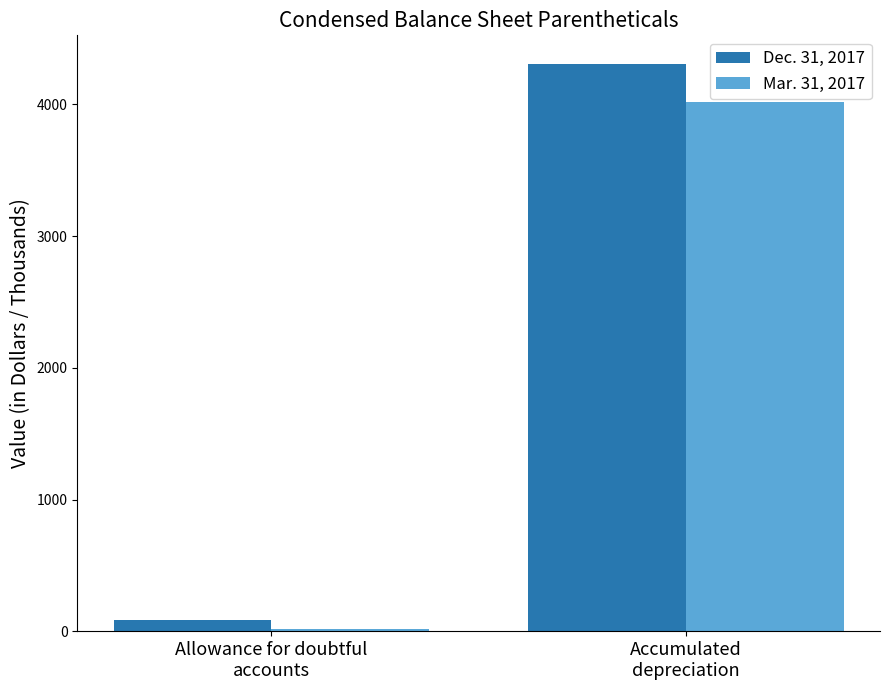

What is the lowest value of the Dec. 31, 2017 series?

89